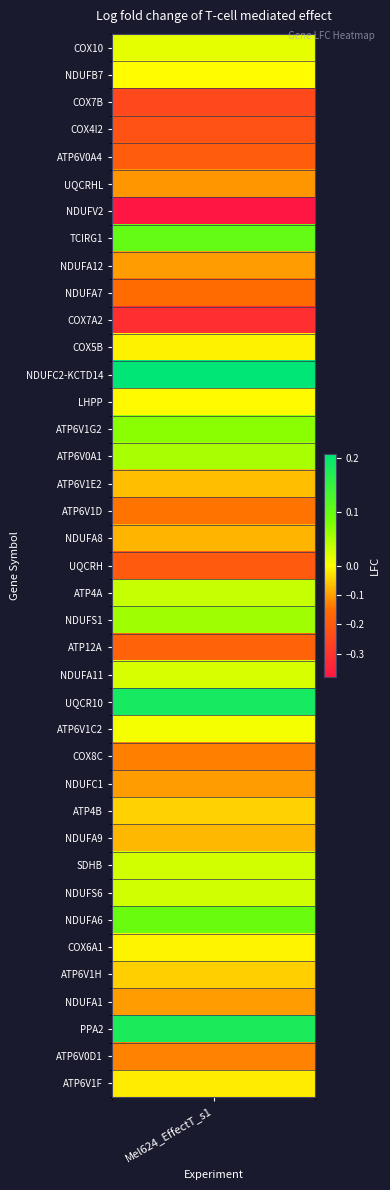

Reading right to left, list all the values displayed in this chart.

-0.0	-0.1	0.2	-0.1	-0.0	-0.0	0.1	0.0	0.0	-0.1	-0.0	-0.1	-0.1	0.0	0.2	0.0	-0.2	0.1	0.0	-0.2	-0.1	-0.1	-0.1	0.1	0.1	-0.0	0.2	-0.0	-0.3	-0.2	-0.1	0.1	-0.4	-0.1	-0.2	-0.2	-0.2	-0.0	0.0